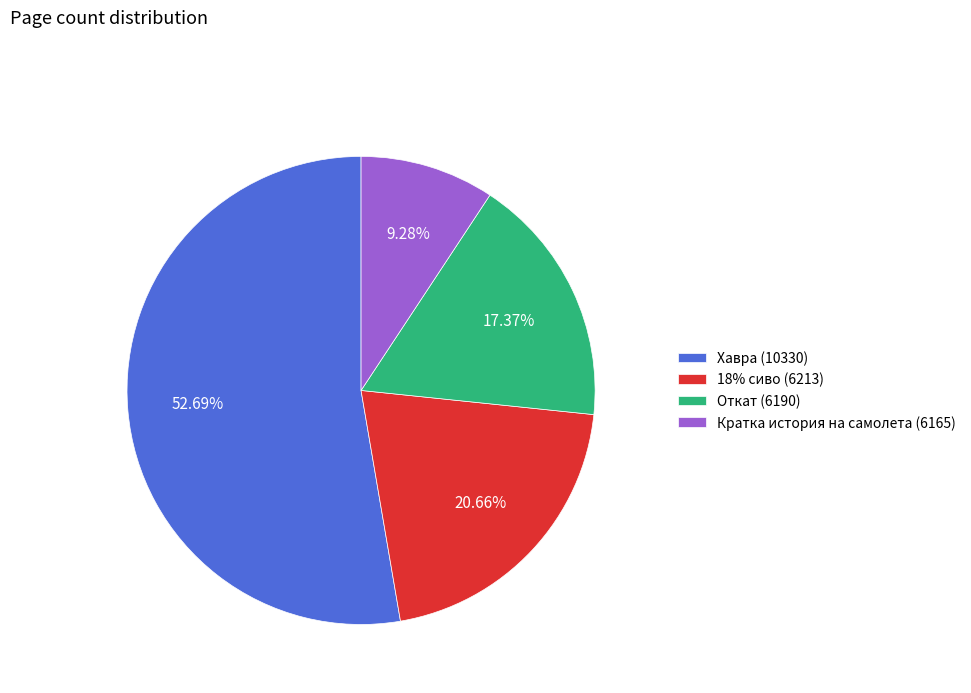

To the nearest percent, what is the difference between the largest and smallest slice percentages?

43%